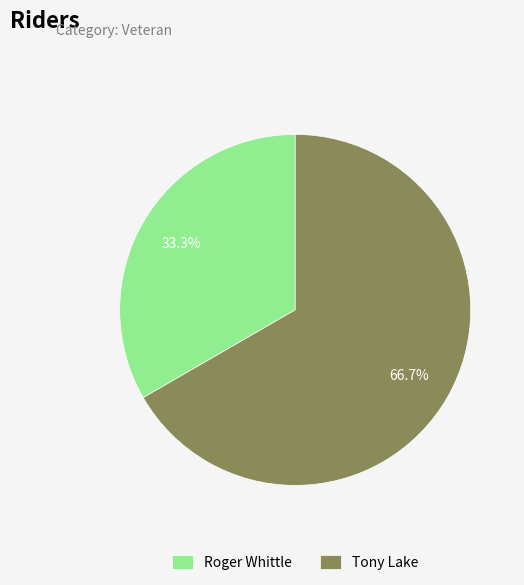

How many segments does this pie chart have?

2